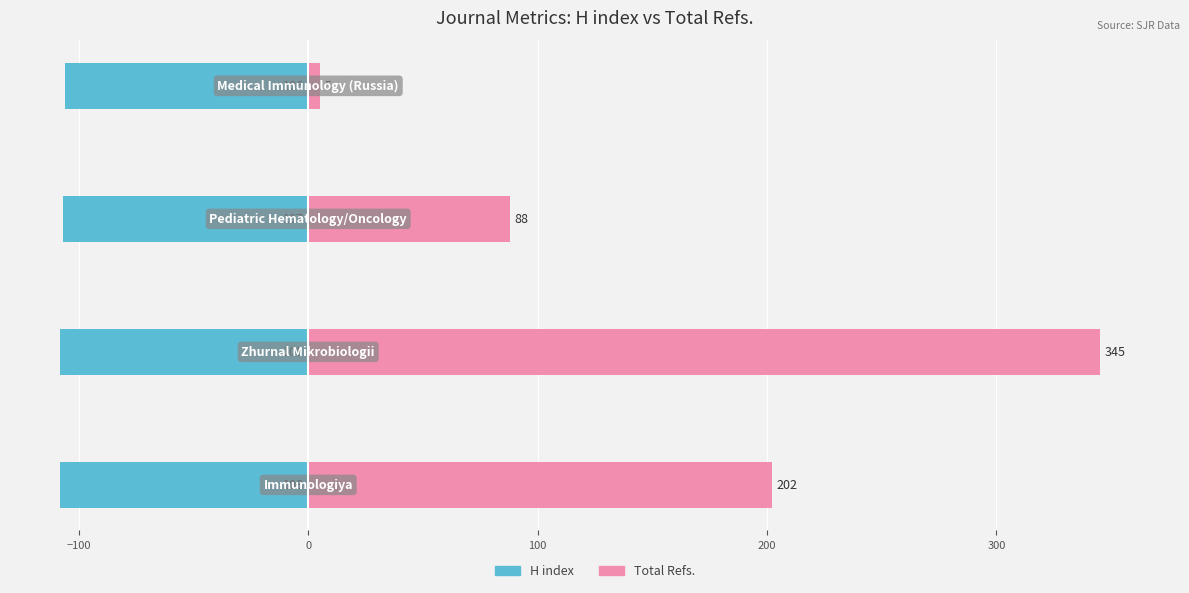

At how many categories does at least one series exceed -106?

4